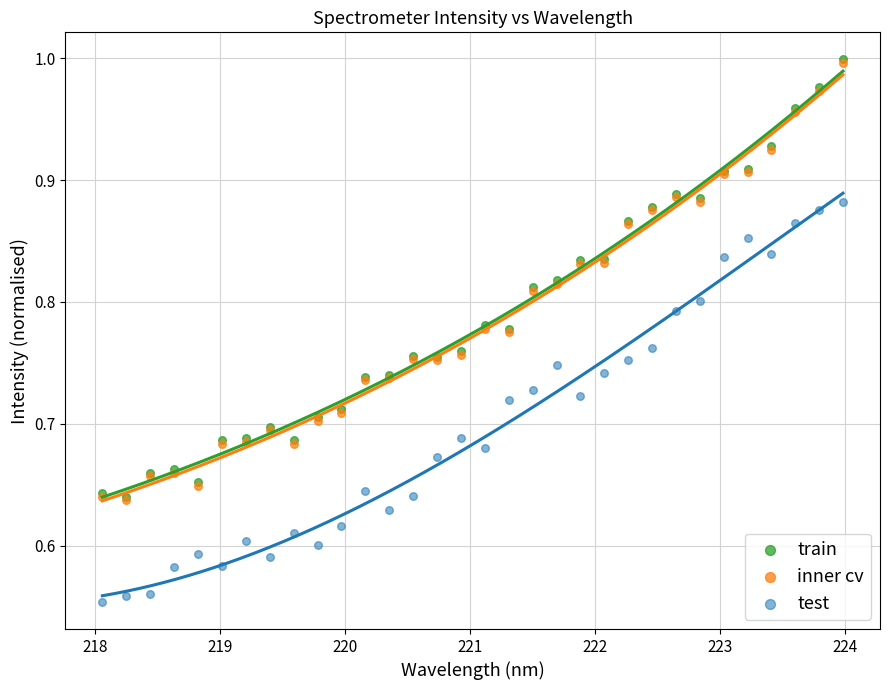

What are all the series names shown in the legend?

train, inner cv, test